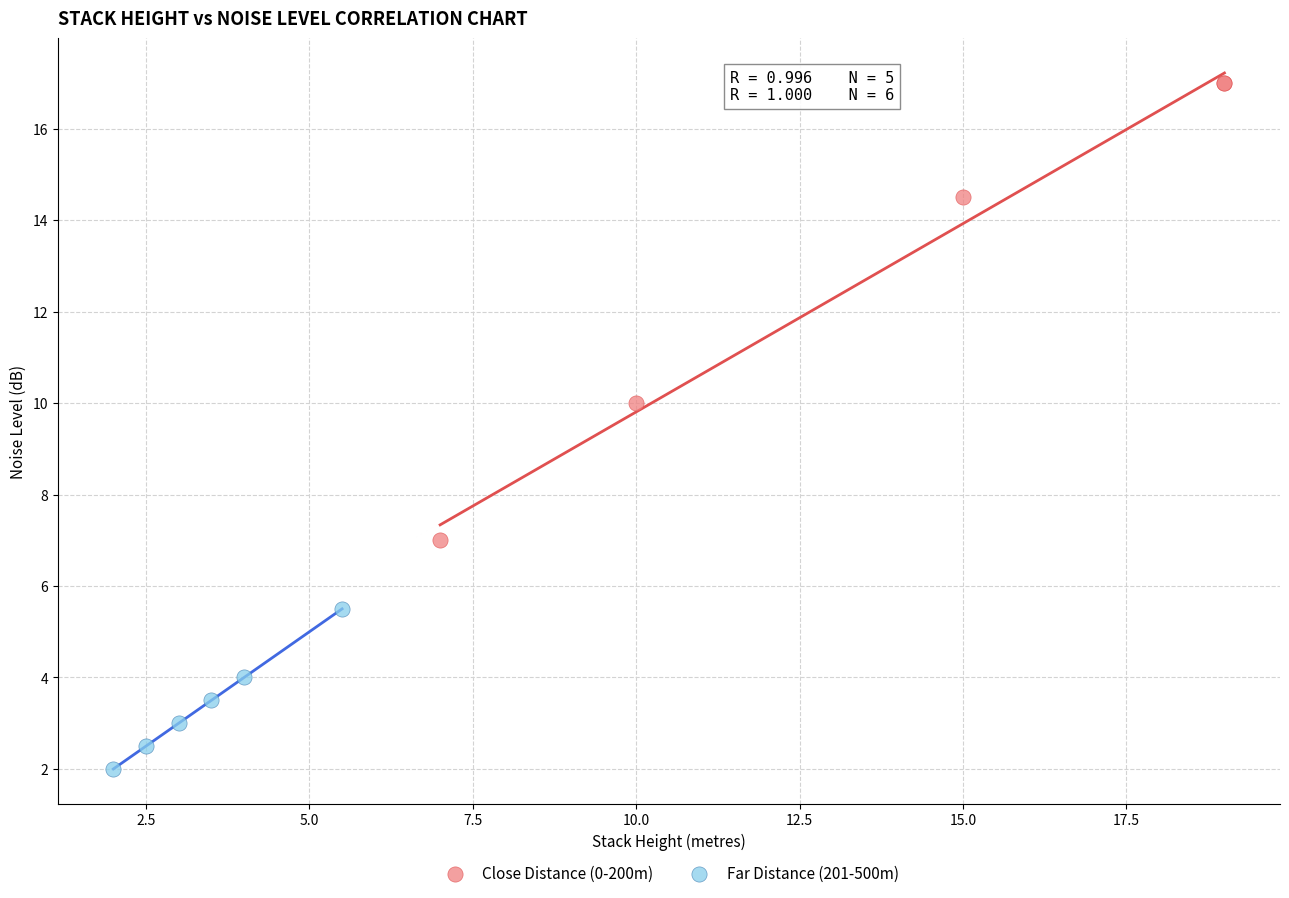

Which series reaches the minimum Y coordinate?

Far Distance (201-500m)